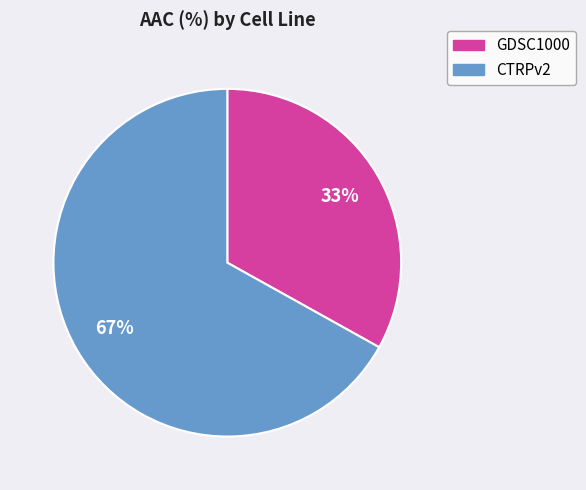

Combined, do GDSC1000 and CTRPv2 account for over 50%?

Yes